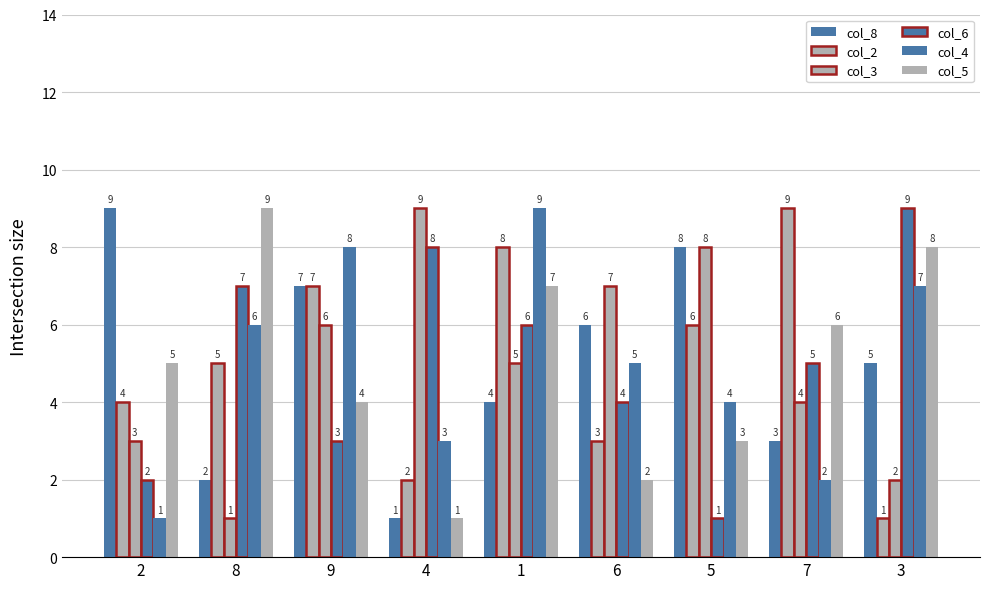

Rank the series by their maximum value, from lowest to highest.

col_8, col_2, col_3, col_6, col_4, col_5